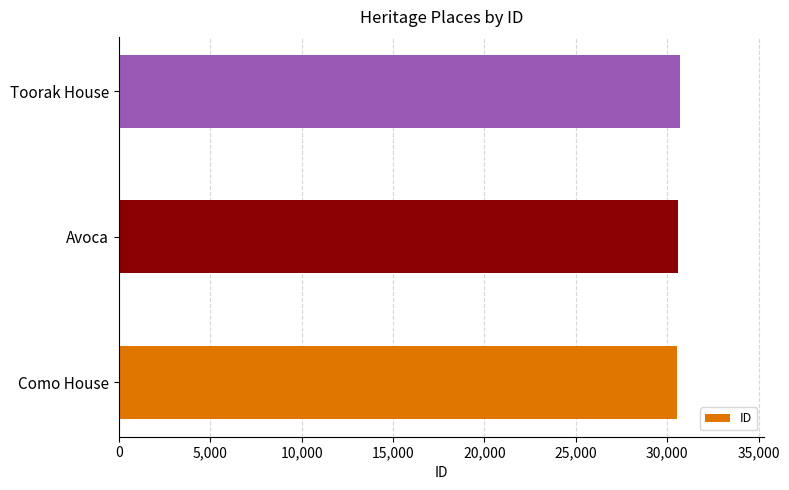

Approximately how many times larger is the value at Toorak House compared to Avoca?

1.0